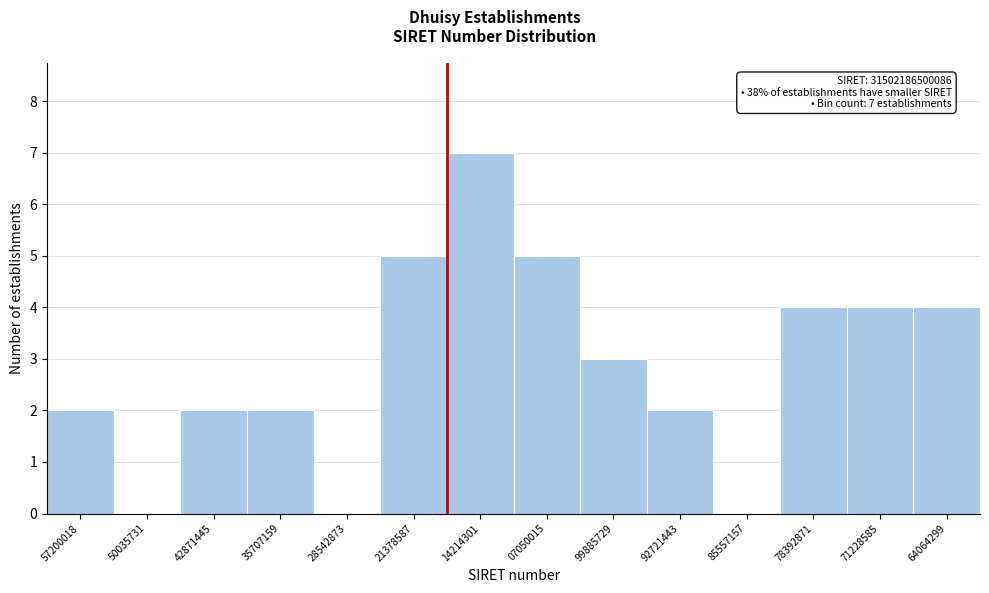

Reading left to right, transcribe all the data shown in this chart.

57200018=2	50035731=0	42871445=2	35707159=2	28542873=0	21378587=5	14214301=7	07050015=5	99885729=3	92721443=2	85557157=0	78392871=4	71228585=4	64064299=4